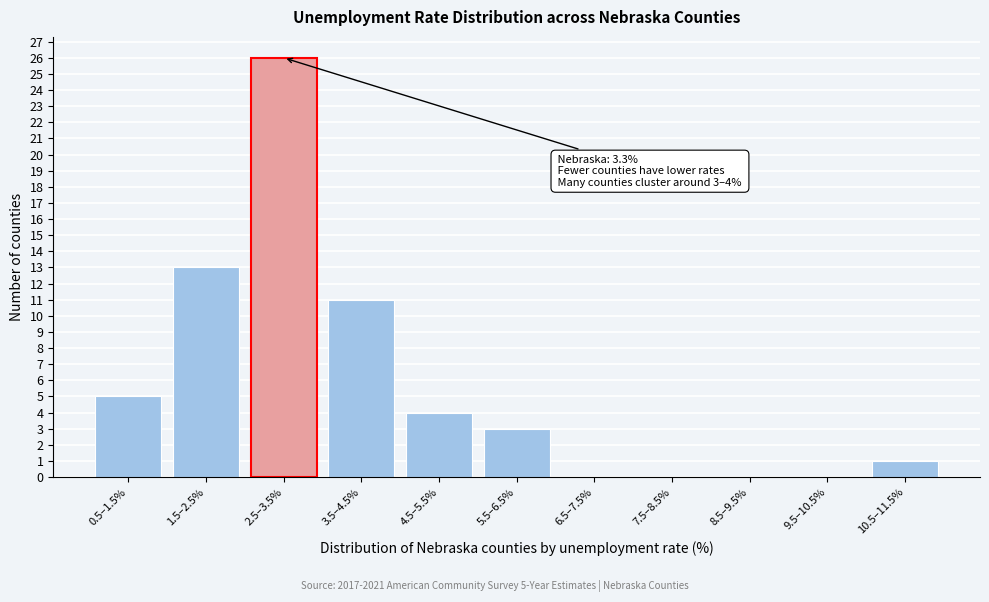

Reading left to right, list all the values displayed in this chart.

0.5–1.5%=5	1.5–2.5%=13	2.5–3.5%=26	3.5–4.5%=11	4.5–5.5%=4	5.5–6.5%=3	6.5–7.5%=0	7.5–8.5%=0	8.5–9.5%=0	9.5–10.5%=0	10.5–11.5%=1